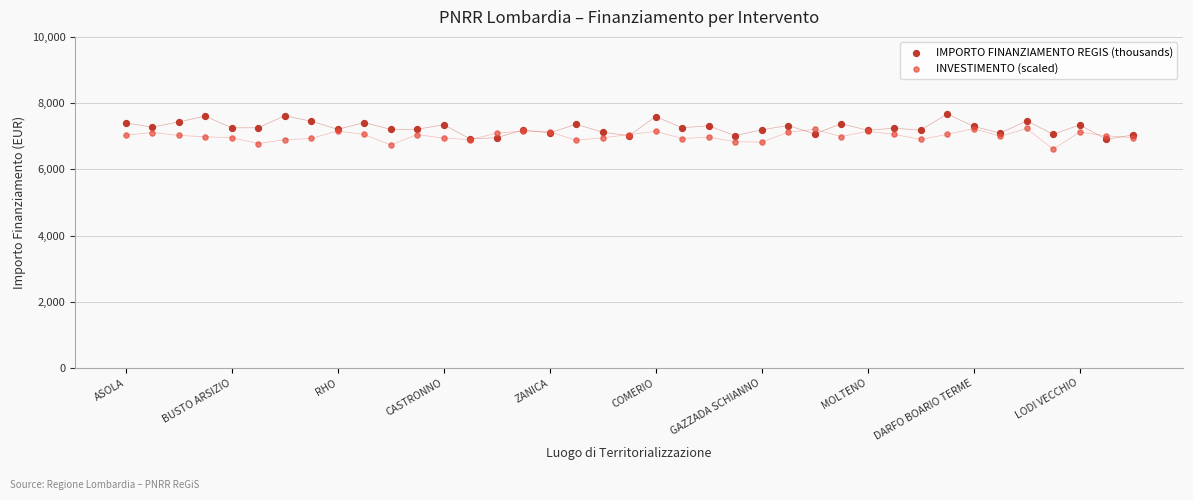

What are all the series names shown in the legend?

IMPORTO FINANZIAMENTO REGIS (thousands), INVESTIMENTO (scaled)